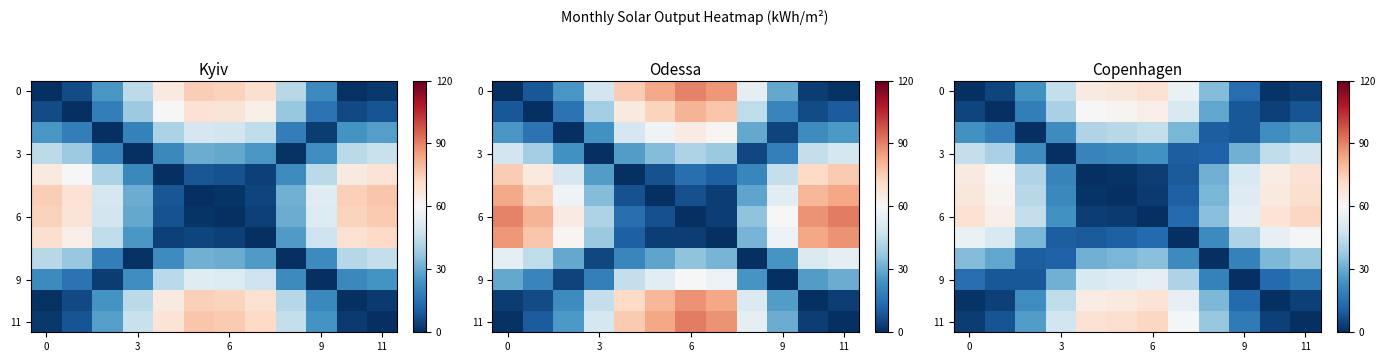

What is the greatest value displayed?

72.2